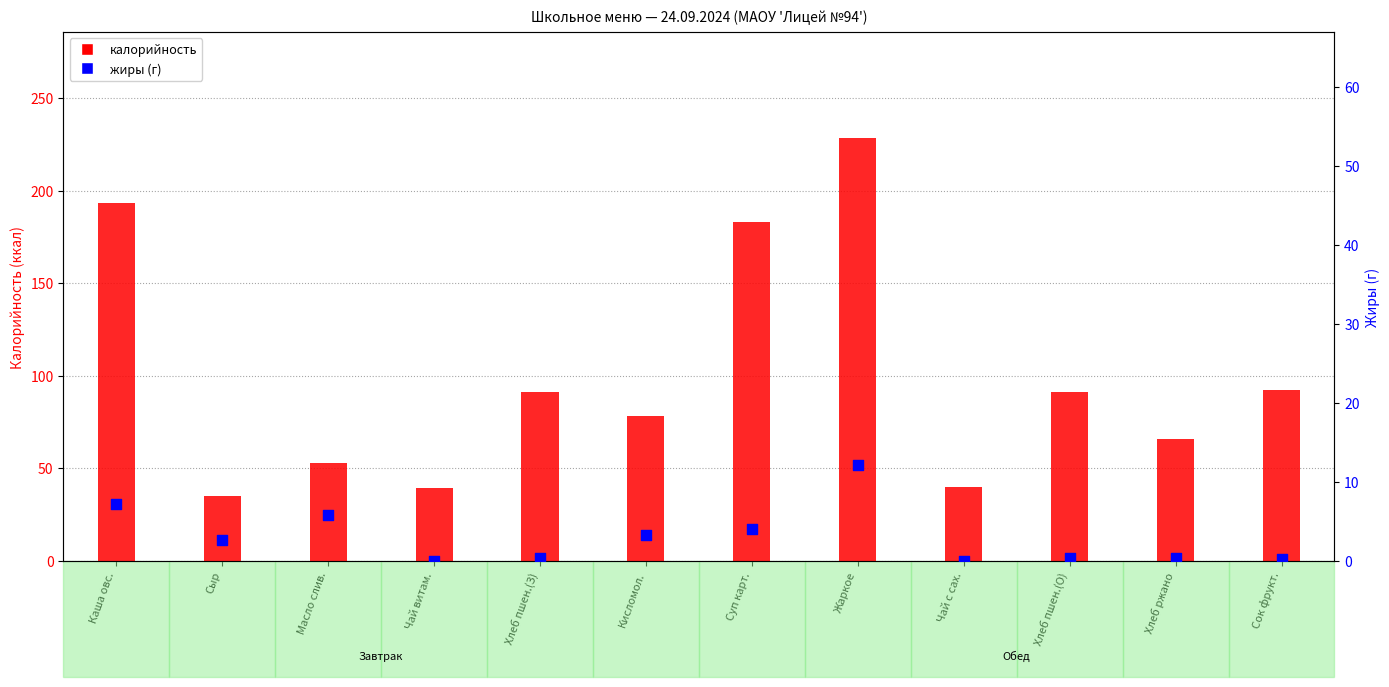

Which series has the largest Y range (max minus min)?

калорийность